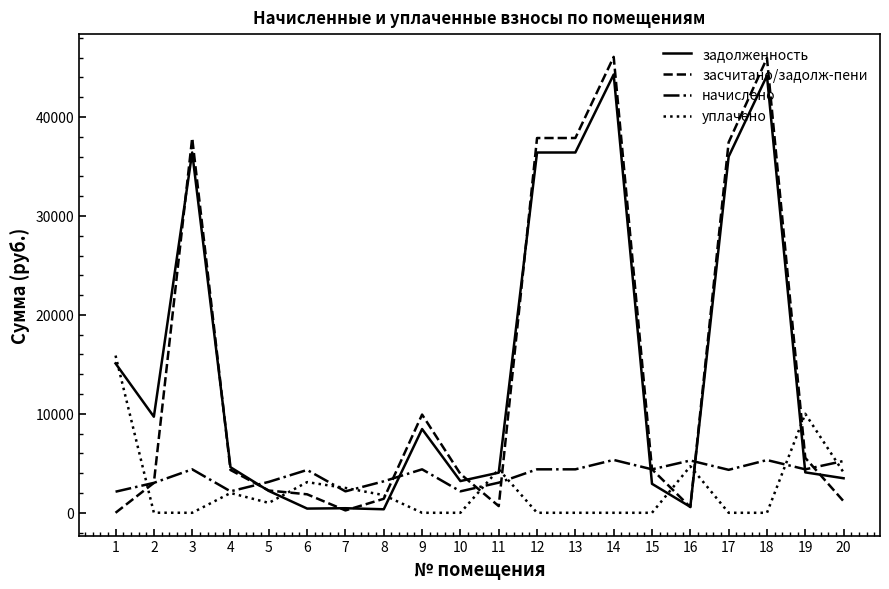

At which label is засчитано/задолж-пени closest to 23034?

9